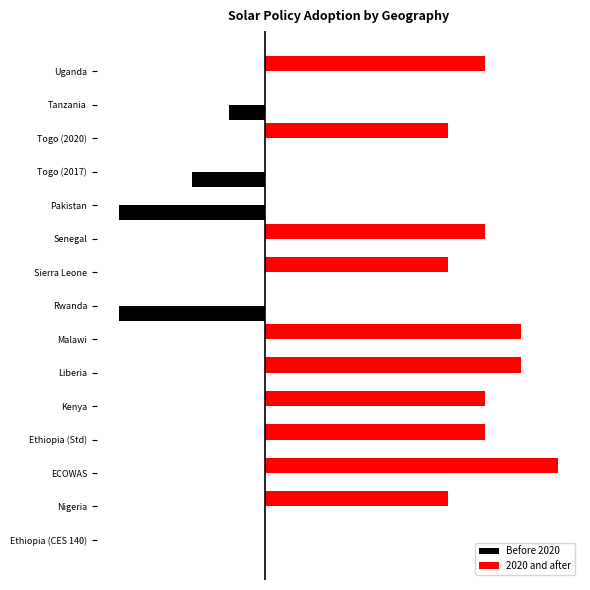

List the labels in order of 2020 and after value, smallest first.

Ethiopia (CES 140), Rwanda, Pakistan, Togo (2017), Tanzania, Nigeria, Sierra Leone, Togo (2020), Ethiopia (Std), Kenya, Senegal, Uganda, Liberia, Malawi, ECOWAS